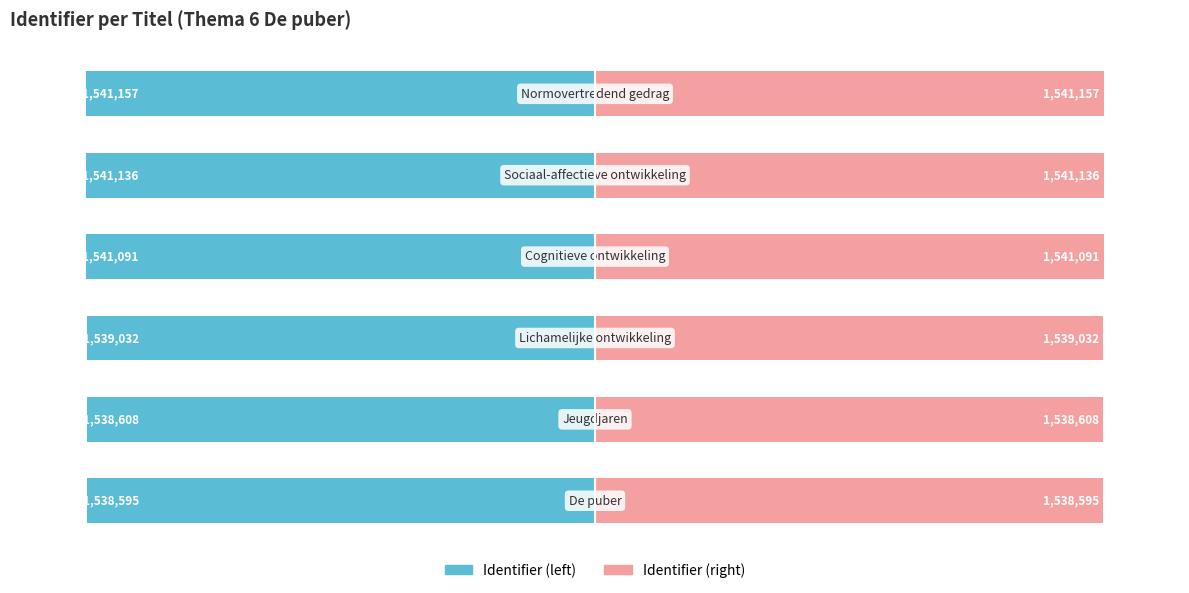

How many bars are there in total?

12